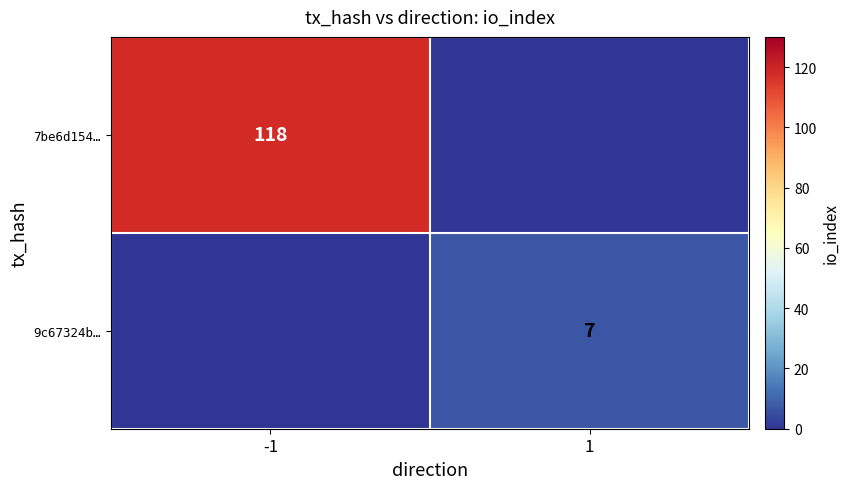

Is the value of 9c67324b… at 1 greater than the value of 7be6d154… at -1?

No